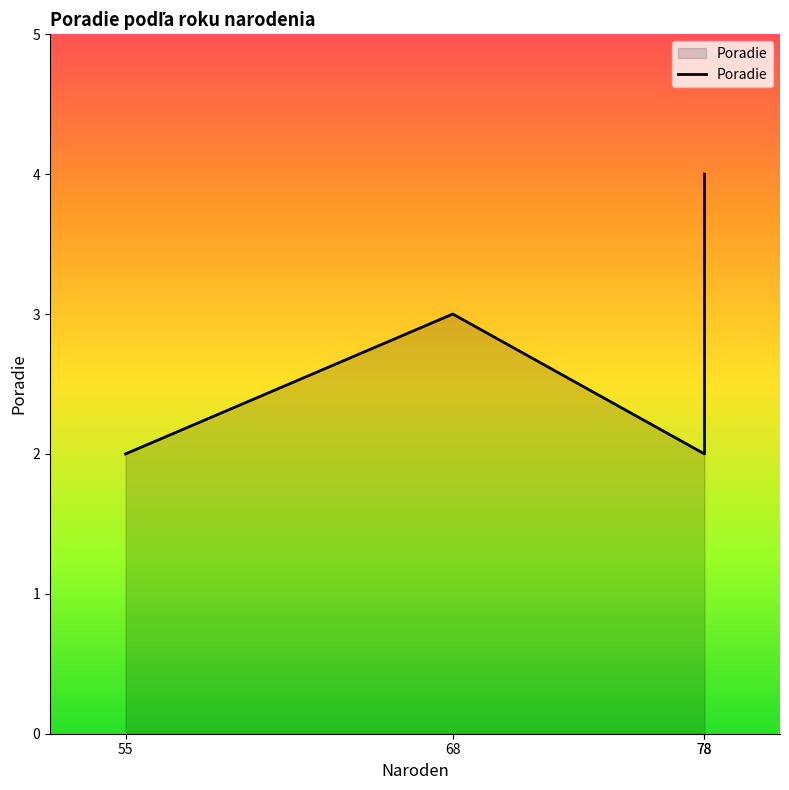

Is it true that the value at 78 is 2?

True